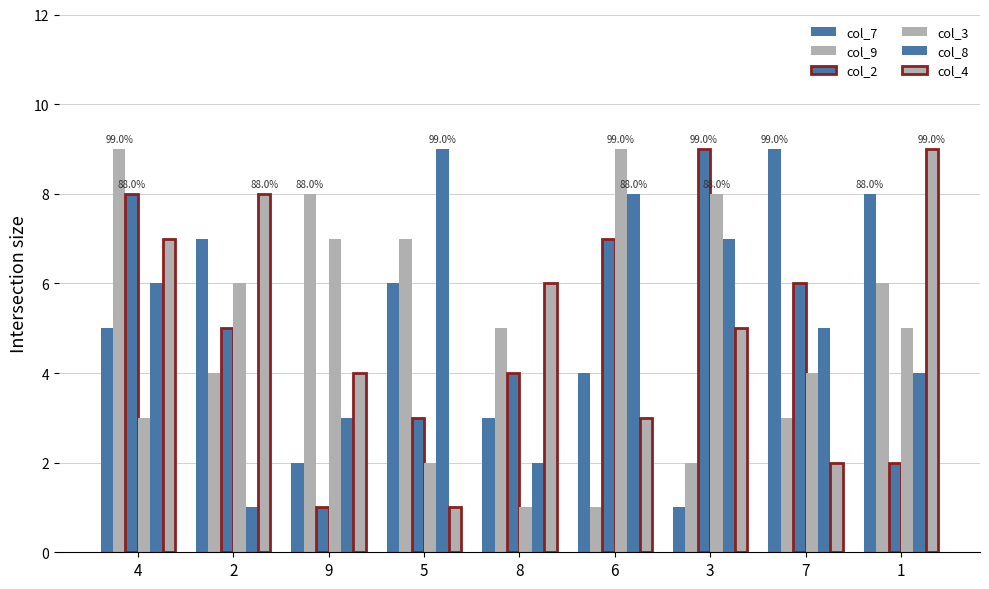

Does the chart contain stacked bars?

No